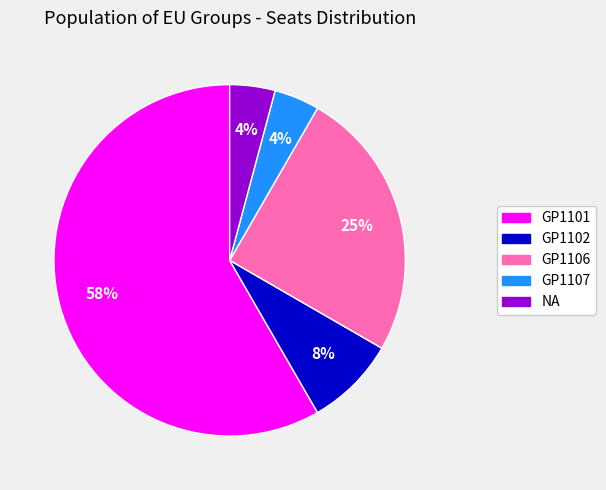

Is there any slice that represents more than half of the pie?

Yes